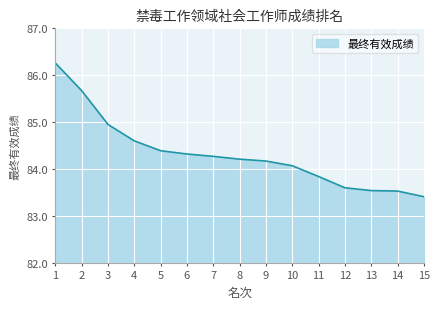

True or false: the data has more than 2 interior local peaks.

False